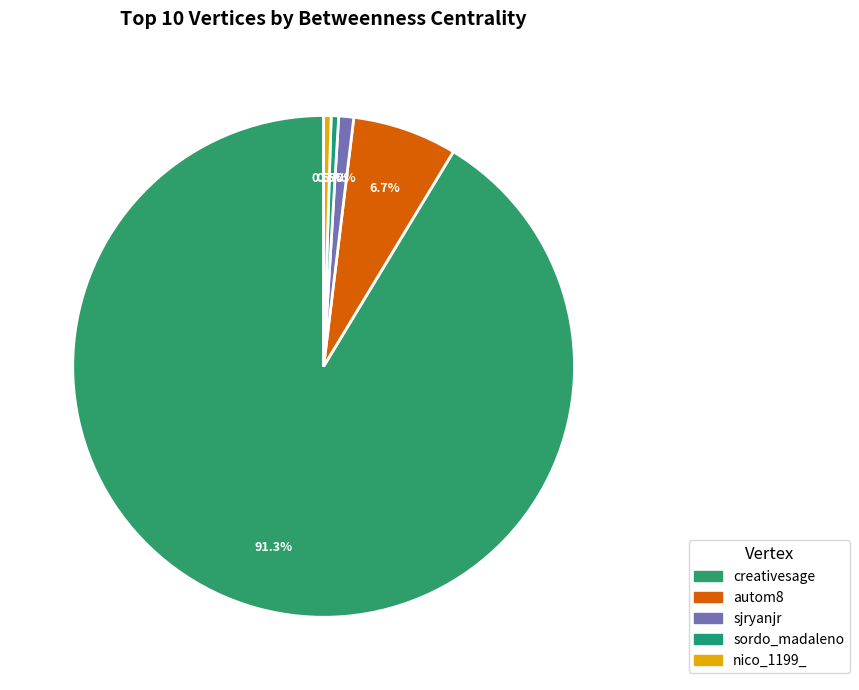

To the nearest percent, what is the difference between the nico_1199_ and creativesage slice percentages?

91%